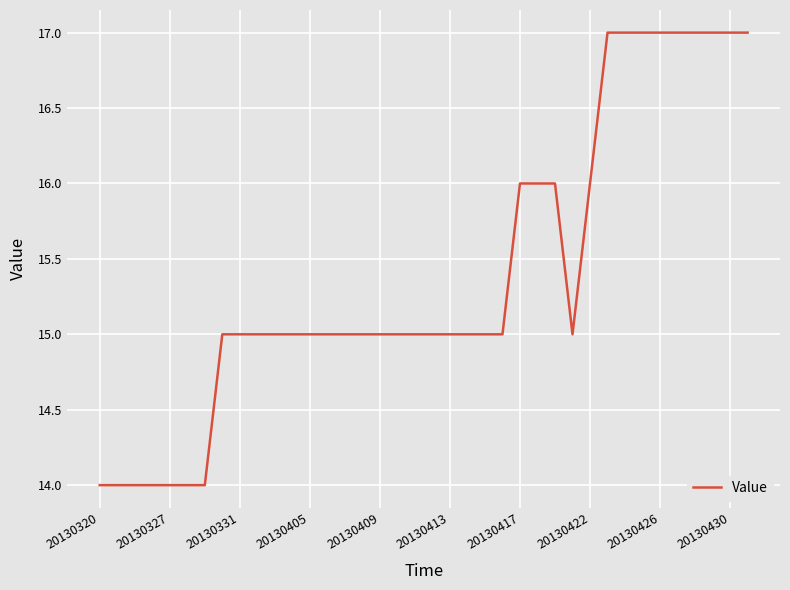

What is the maximum value shown in the chart?

17